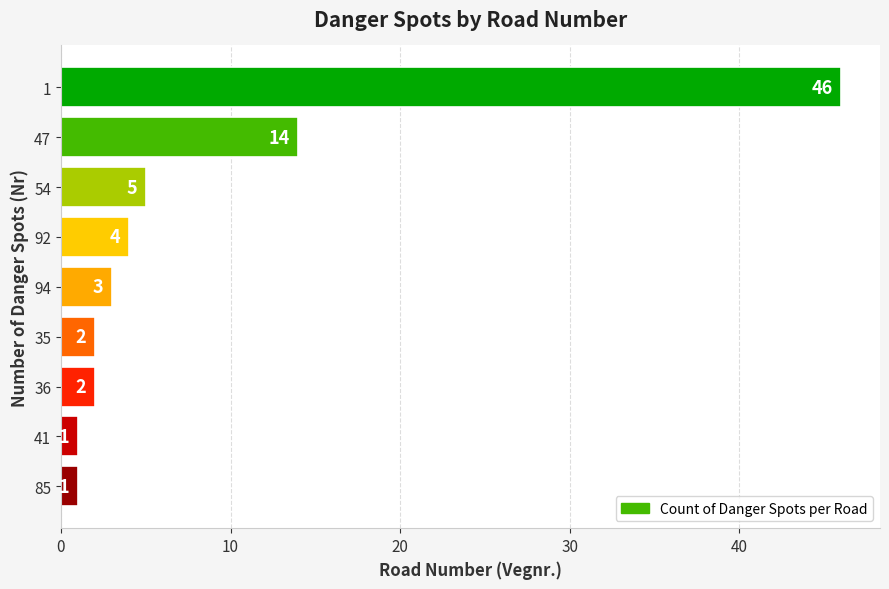

What is the difference between the values at 35 and 54?

3